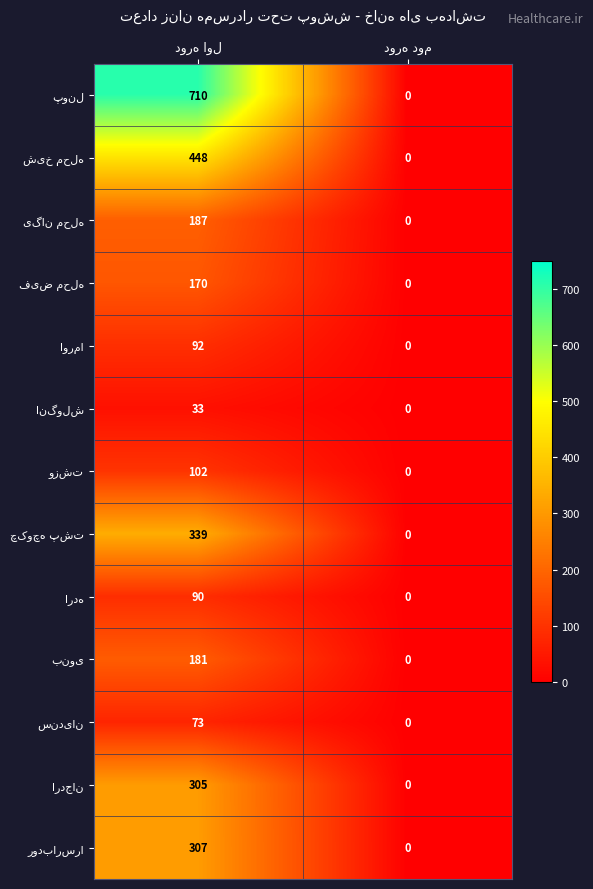

At which category does the chart reach its minimum across all series?

دوره دوم